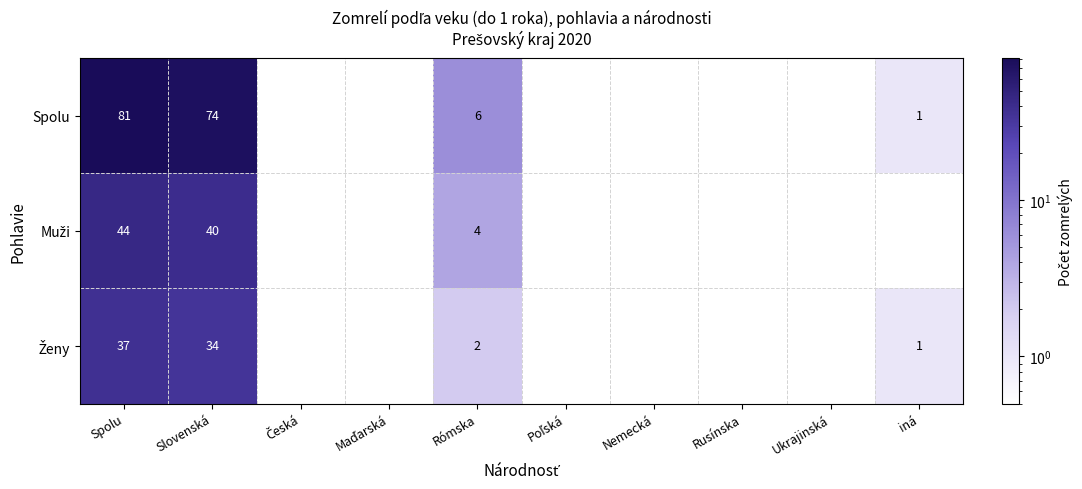

What is the spread (max minus min) of values at Rómska?

4